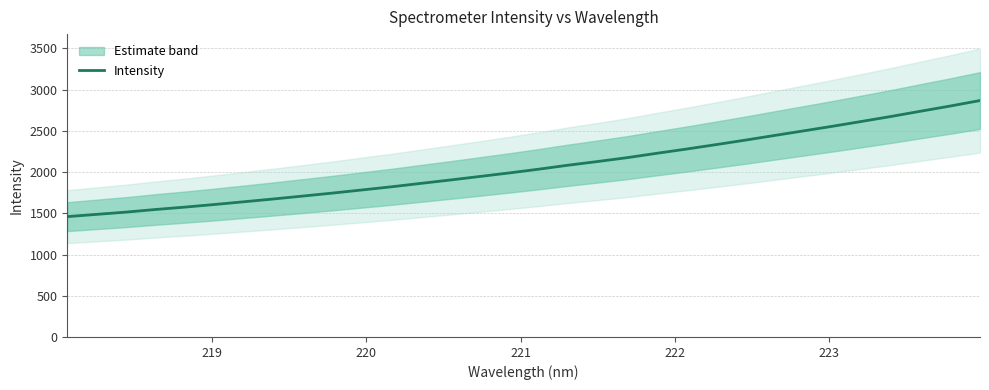

Reading left to right, list all the values displayed in this chart.

1459.2	1486.6	1514.2	1545.9	1574.8	1606.4	1639.6	1673.4	1708.9	1744.7	1782.5	1820.8	1862.2	1903.4	1946.0	1989.0	2034.4	2082.8	2127.3	2173.9	2226.5	2277.4	2330.9	2385.5	2442.5	2498.9	2555.7	2615.0	2675.3	2738.5	2801.1	2866.7